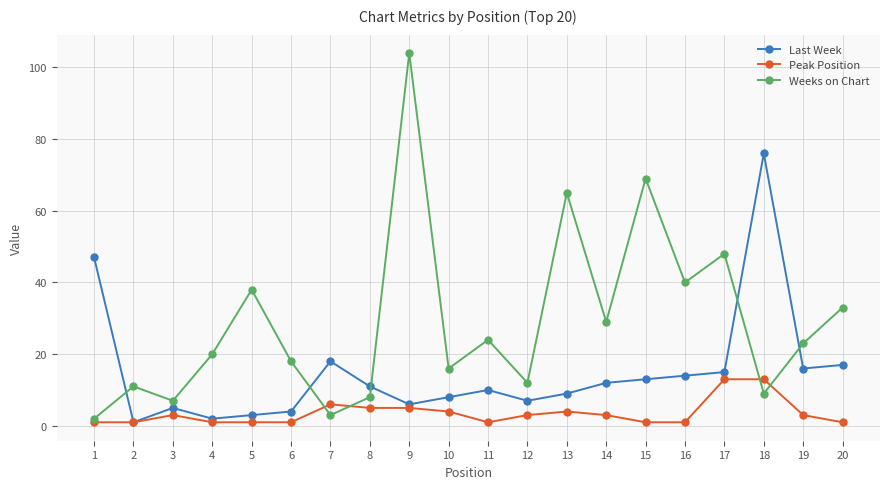

Rank the categories by Weeks on Chart value from highest to lowest.

9, 15, 13, 17, 16, 5, 20, 14, 11, 19, 4, 6, 10, 12, 2, 18, 8, 3, 7, 1